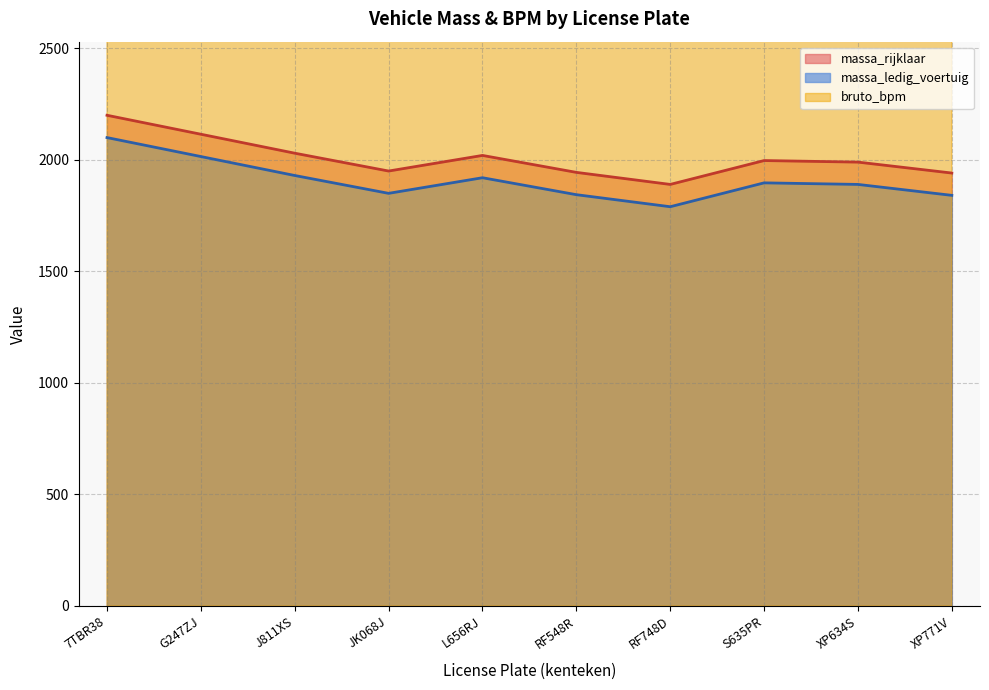

What is the highest value of the massa_ledig_voertuig series?

2100